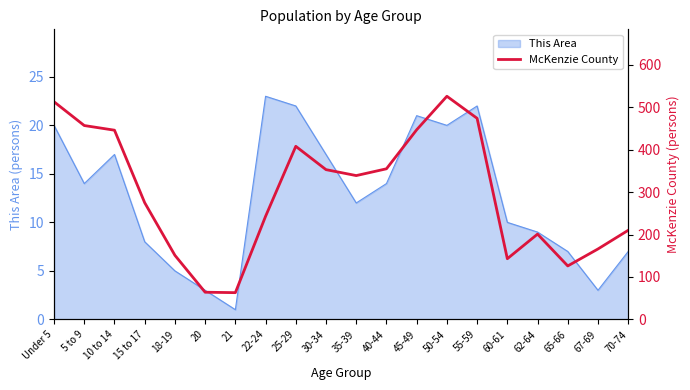

The This Area series shows 14 at 40-44. True or false?

True